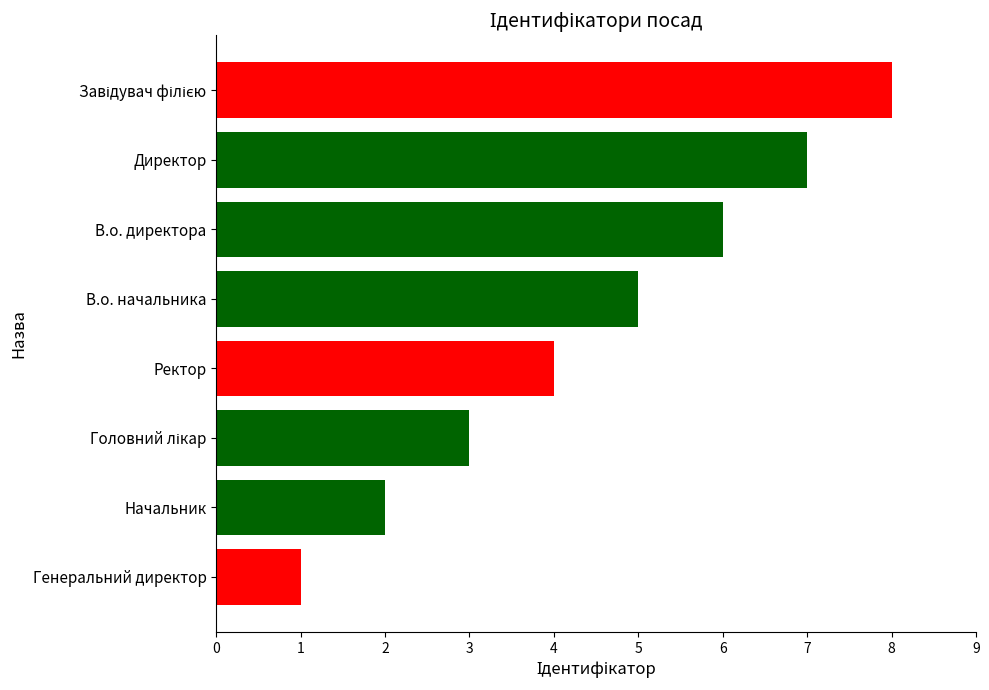

True or false: the data shows 6 at В.о. директора.

True